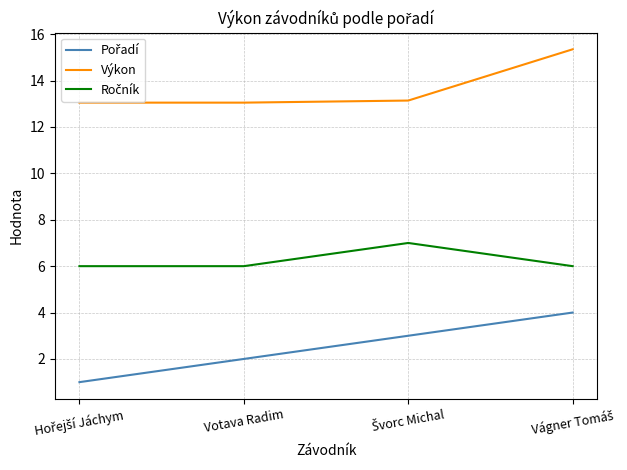

What is the smallest value displayed?

1.0